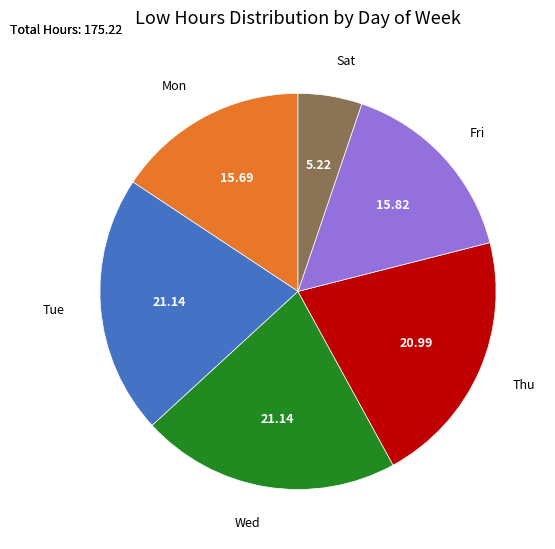

The Tue slice represents 1% of the pie. True or false?

False